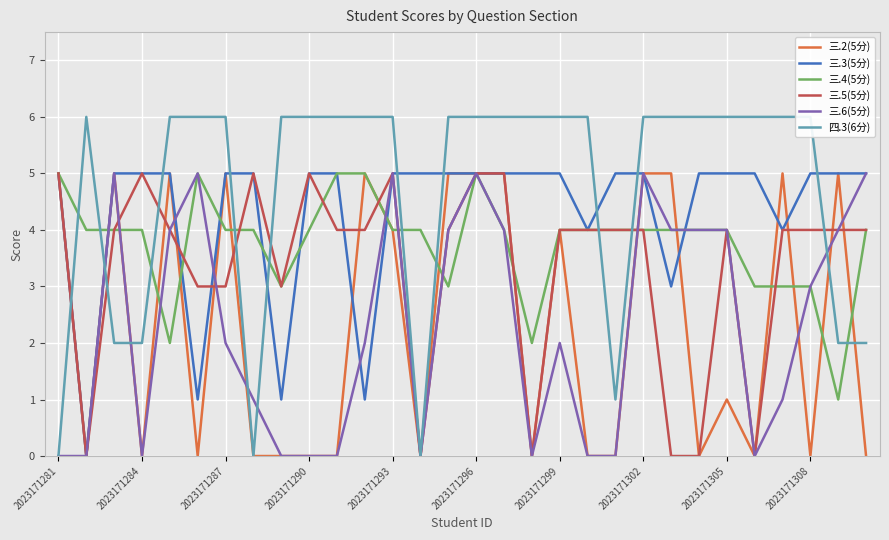

What are all the series names shown in the legend?

三.2(5分), 三.3(5分), 三.4(5分), 三.5(5分), 三.6(5分), 四.3(6分)